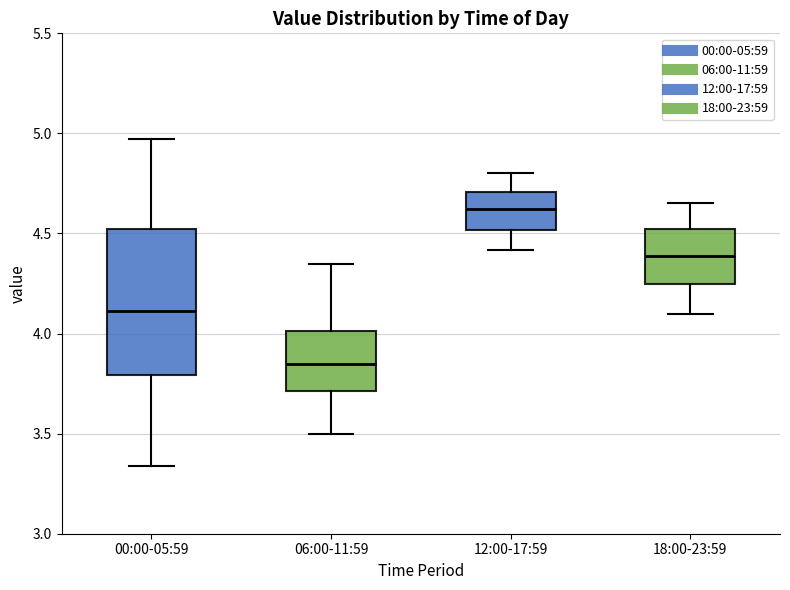

Comparing the boxes themselves (not the whiskers), which one is the tallest?

00:00-05:59